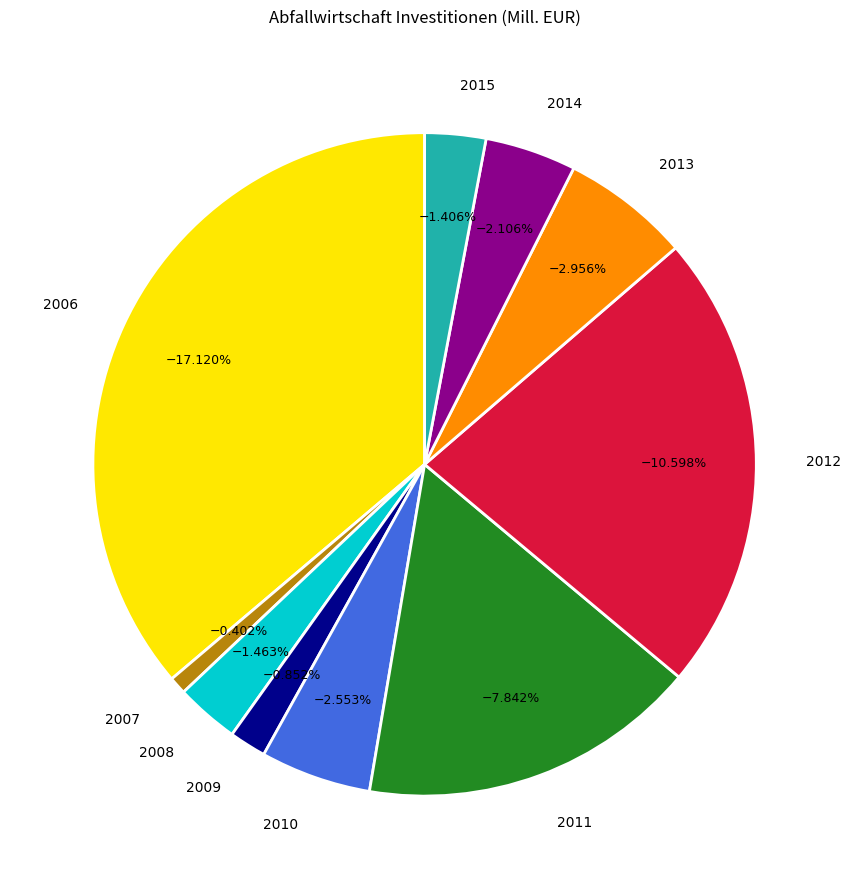

To the nearest percent, what is the difference between the 2008 and 2007 slice percentages?

2%